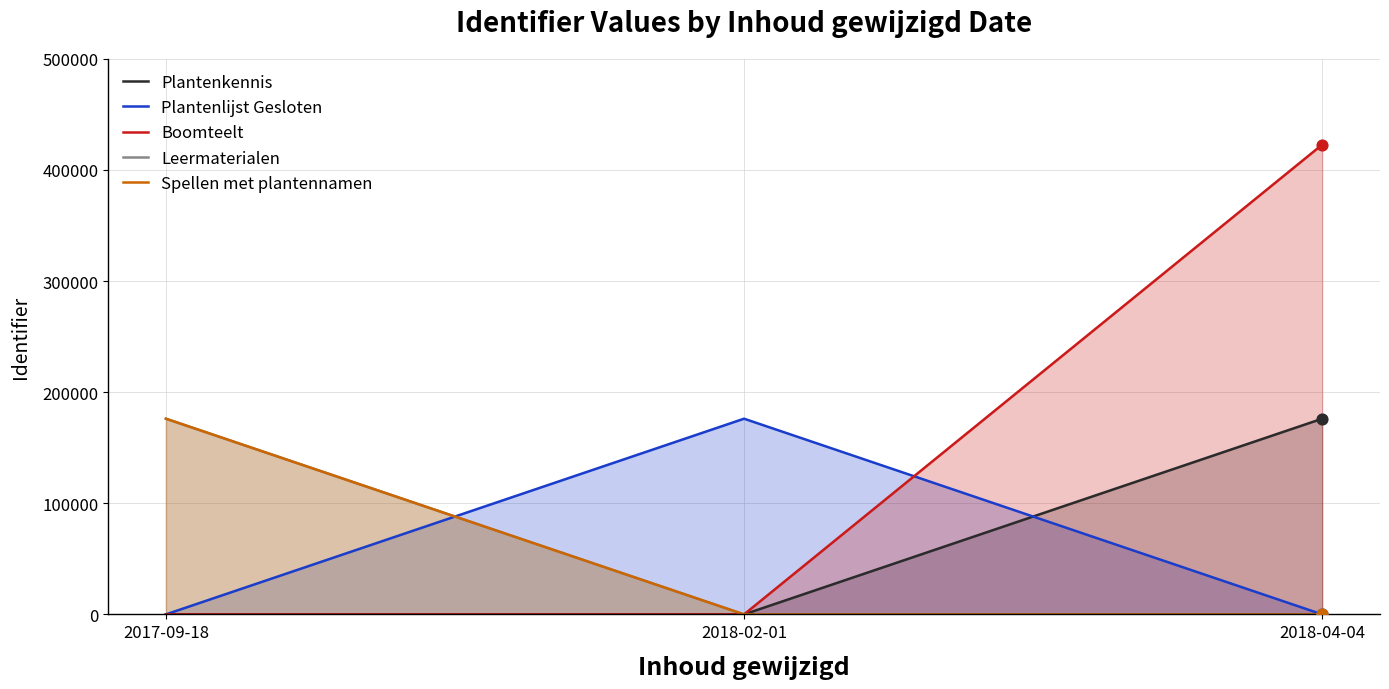

Which series has the largest total across all categories?

Boomteelt